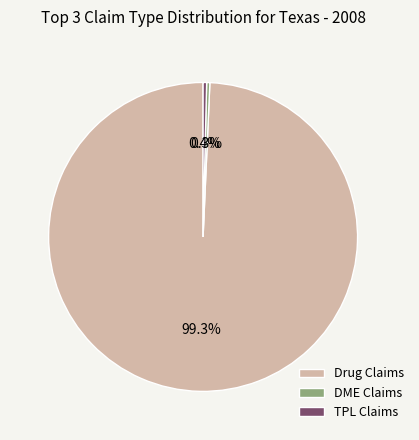

Which has a higher value, DME Claims or Drug Claims?

Drug Claims